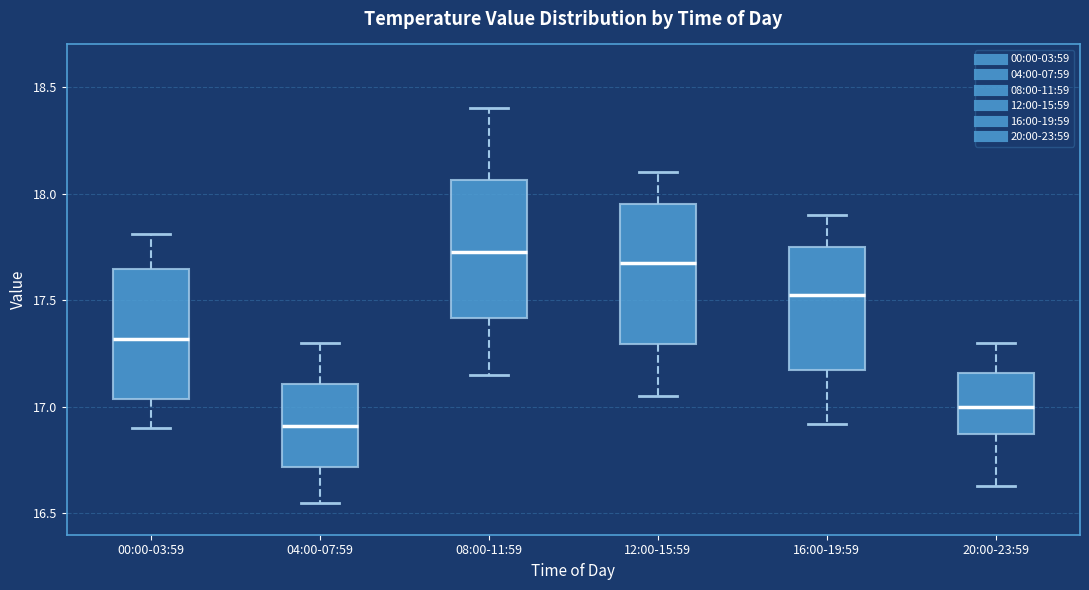

Reading left to right, transcribe this box plot: for each box, give where its median line is, the range the box spans, and where its two whiskers end, as read against the y-axis. The values are not printed on the chart, so give them approximately, as read against the axis.

00:00-03:59: median 17.30, box 17.05 to 17.65, whiskers 16.90 to 17.80
04:00-07:59: median 16.90, box 16.70 to 17.10, whiskers 16.55 to 17.30
08:00-11:59: median 17.75, box 17.40 to 18.05, whiskers 17.15 to 18.40
12:00-15:59: median 17.70, box 17.30 to 17.95, whiskers 17.05 to 18.10
16:00-19:59: median 17.55, box 17.15 to 17.75, whiskers 16.90 to 17.90
20:00-23:59: median 17.00, box 16.85 to 17.15, whiskers 16.65 to 17.30